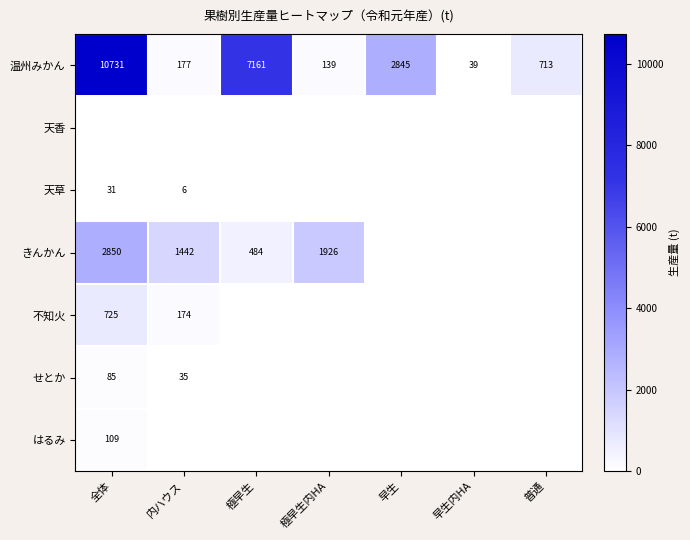

At which category does the chart reach its peak across all series?

全体